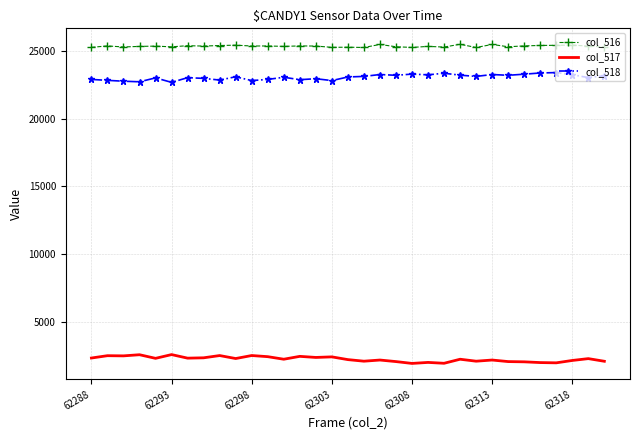

True or false: col_516 and col_518 intersect in this chart.

False